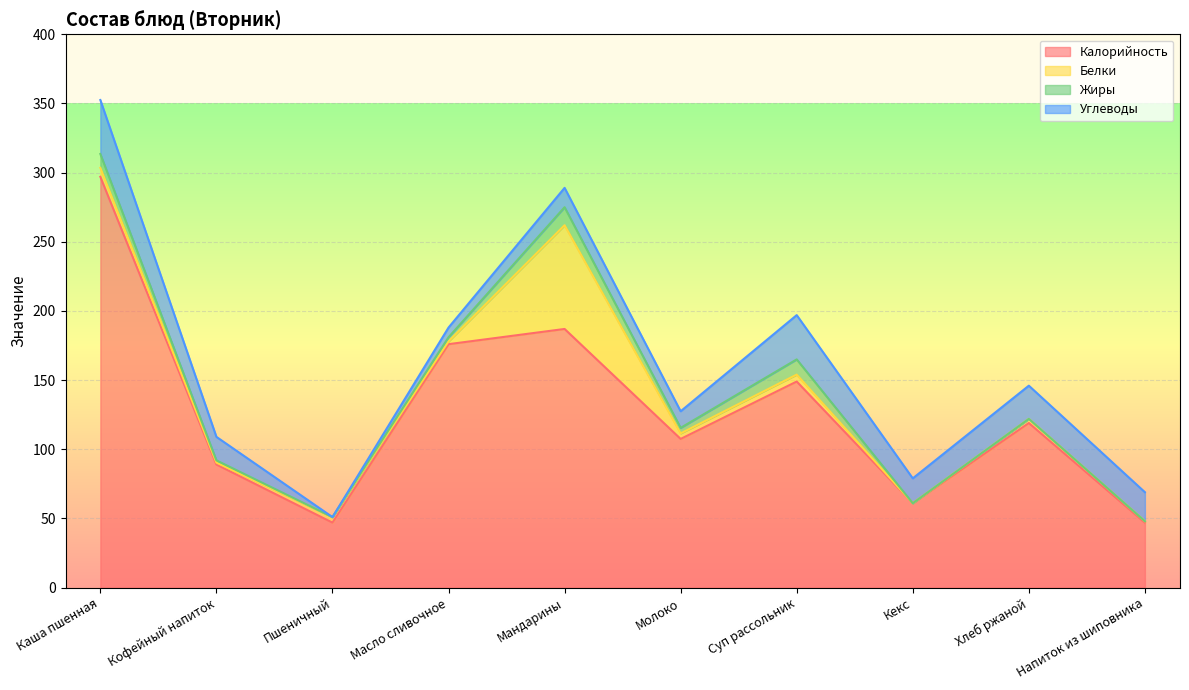

What position from the left is Хлеб ржаной?

9